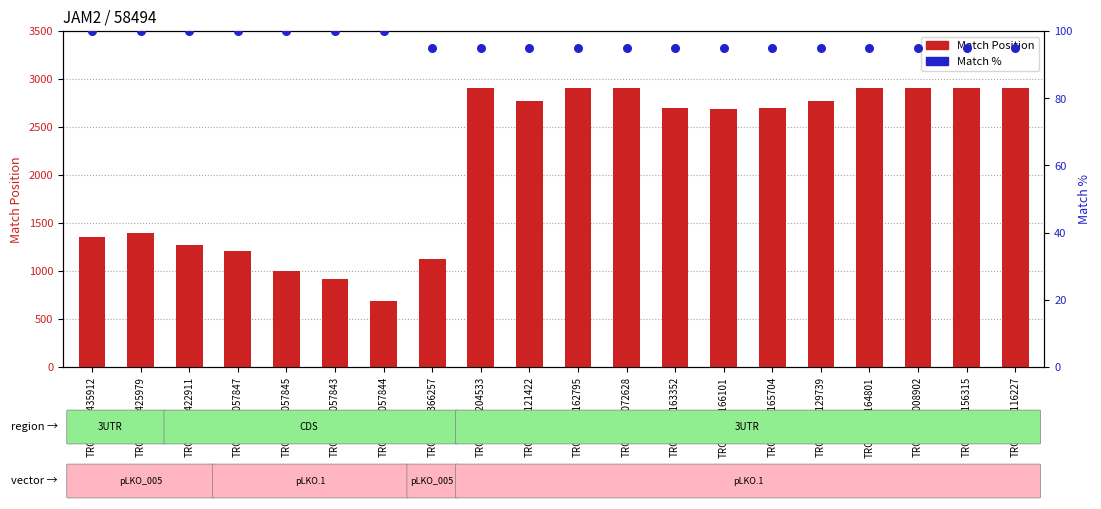

Which series has the widest spread of Y values?

Match Position